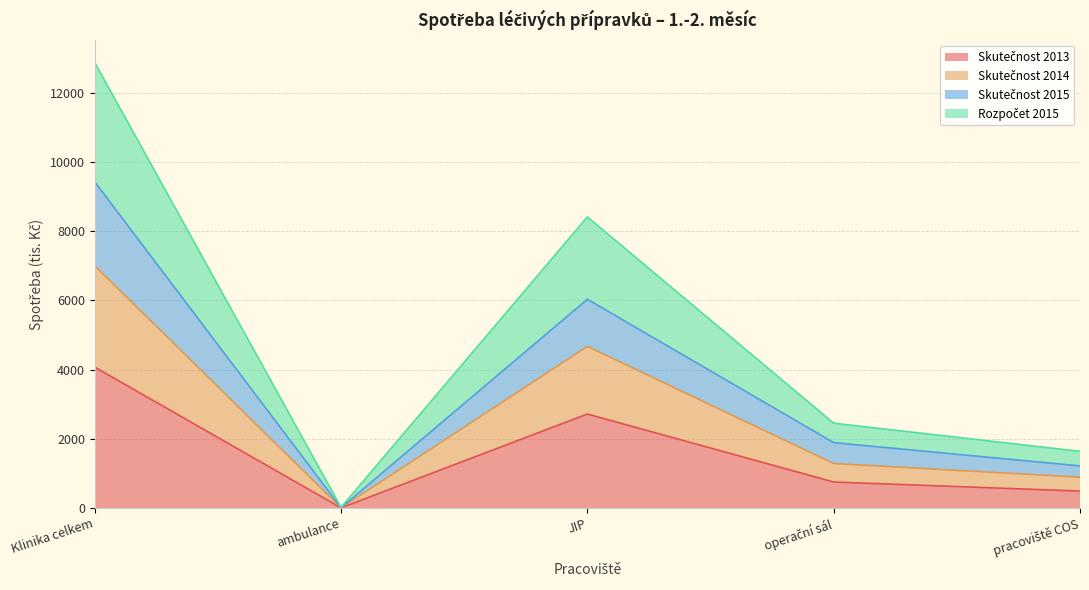

What is the difference between the Skutečnost 2013 values at operační sál and JIP?

1964.1